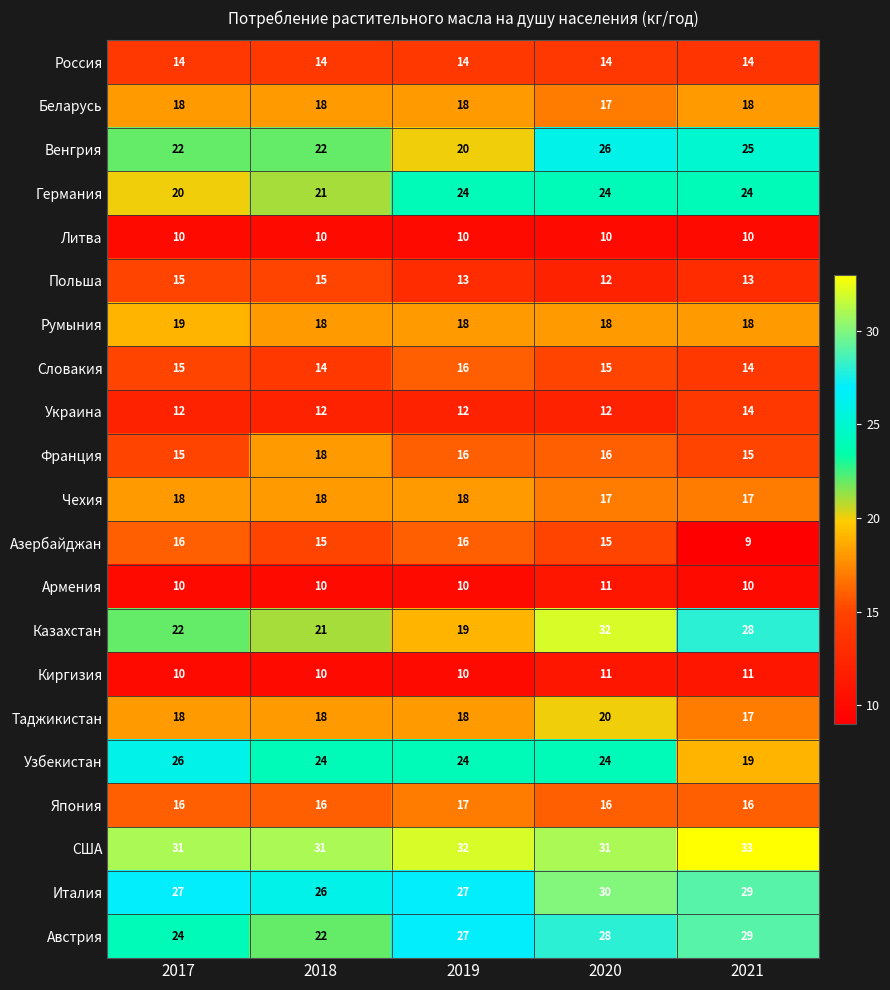

At how many categories does at least one series exceed 9?

5